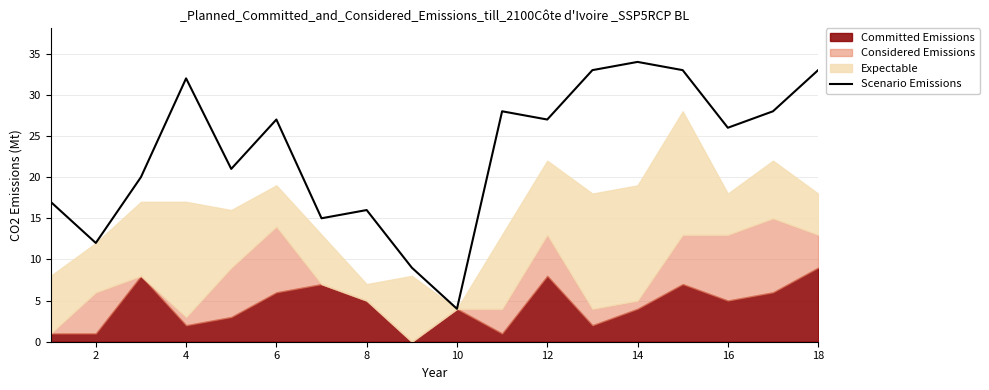

The Scenario Emissions series shows 16 at 6. True or false?

False